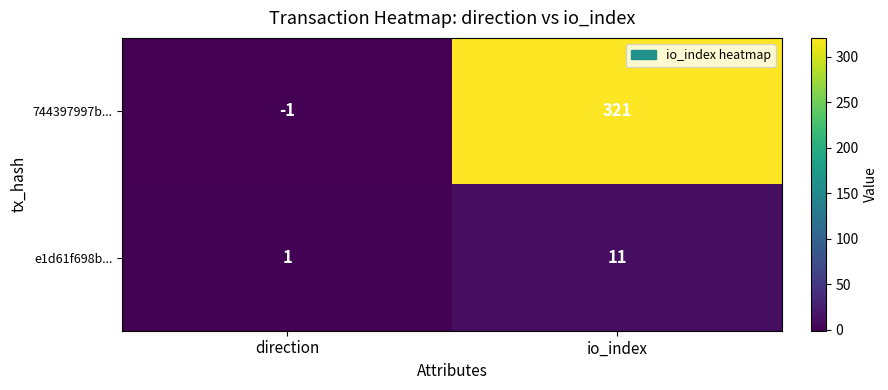

Between direction and io_index, which series saw the biggest shift?

744397997b...